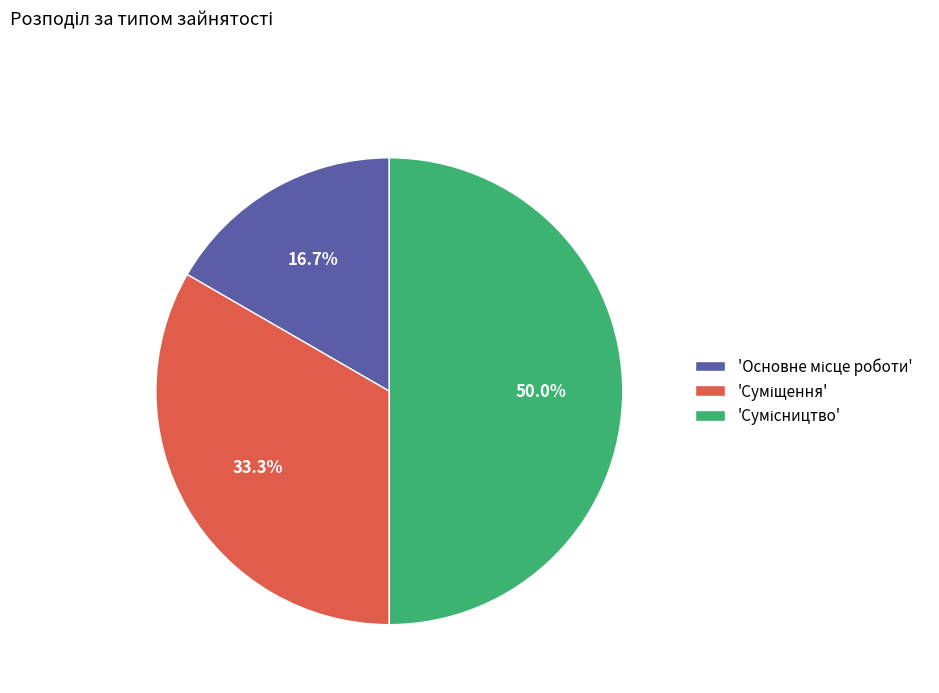

What is the smallest slice in the pie chart?

Основне місце роботи